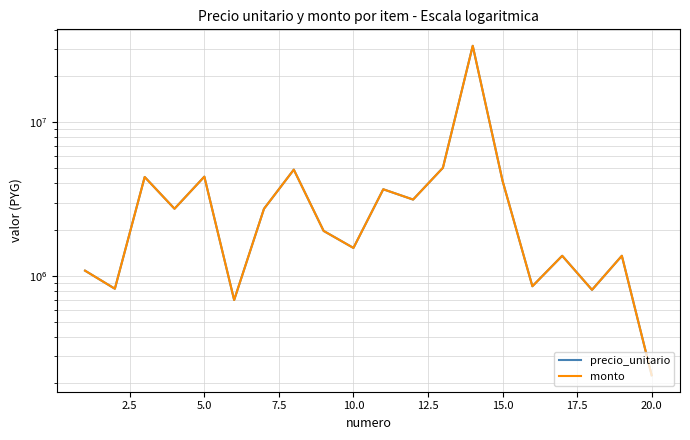

What are all the series names shown in the legend?

precio_unitario, monto